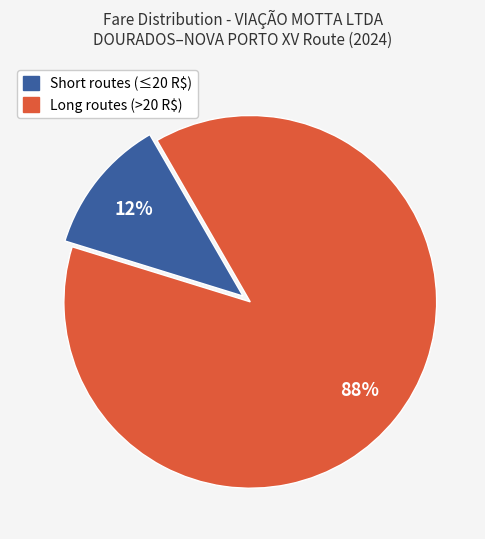

To the nearest percent, what is the average slice percentage?

50%